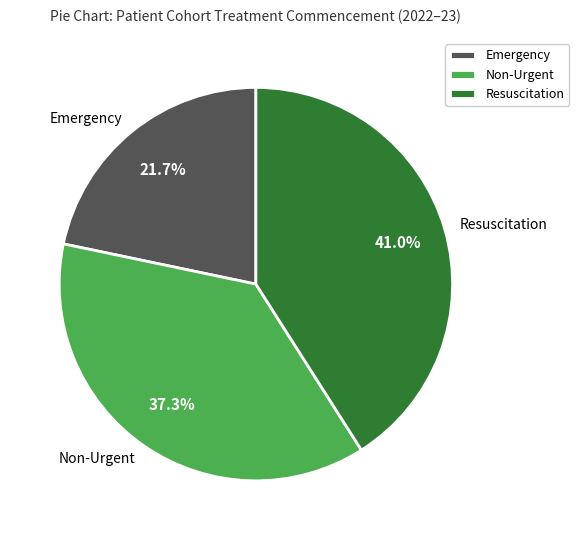

How much of the chart is everything except Emergency?

78.3%